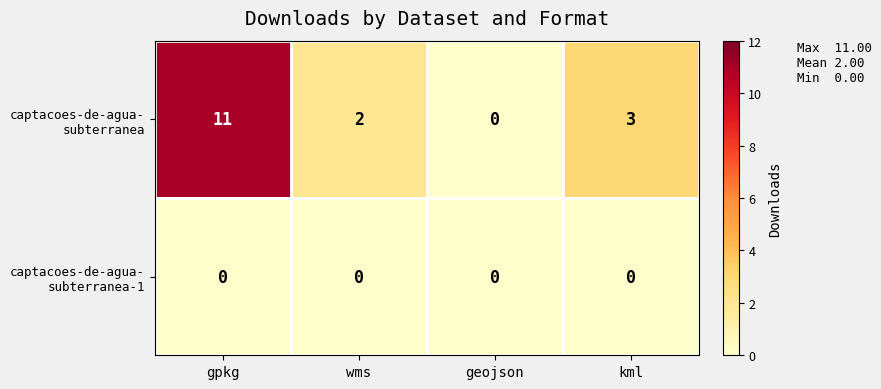

What is the difference between the highest and lowest values at kml?

3